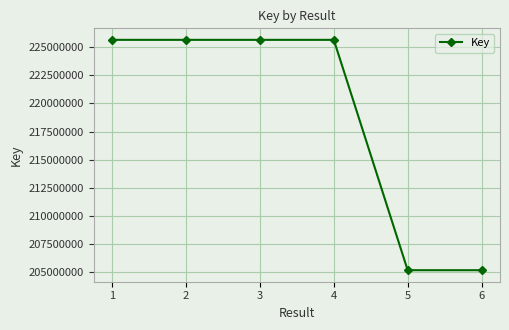

What is the change in value from 4 to 6?

-20442884